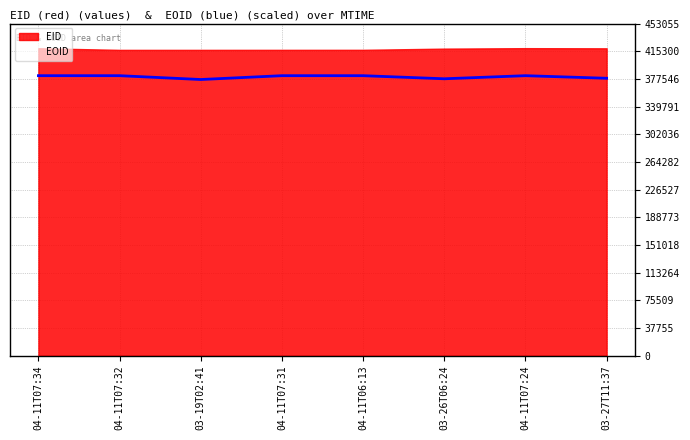

How many interior local valleys (lower than both neighbors) does the data have?

2